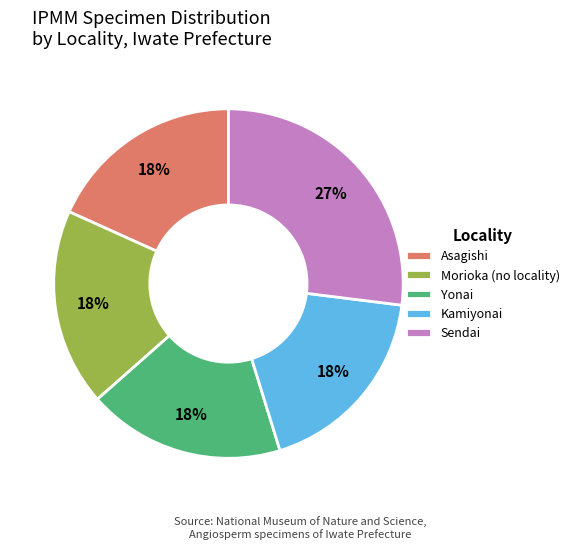

To the nearest percent, what percentage of the pie is Sendai?

27%